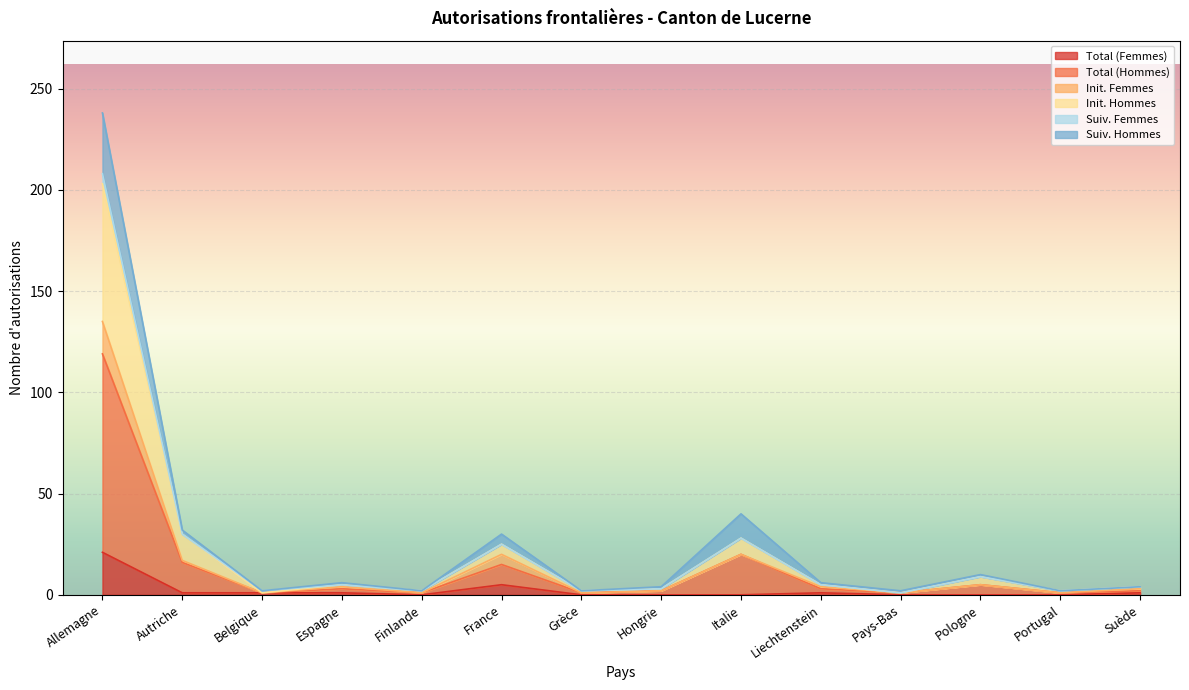

Is it true that Total (Femmes) equals 1 at Suède?

False